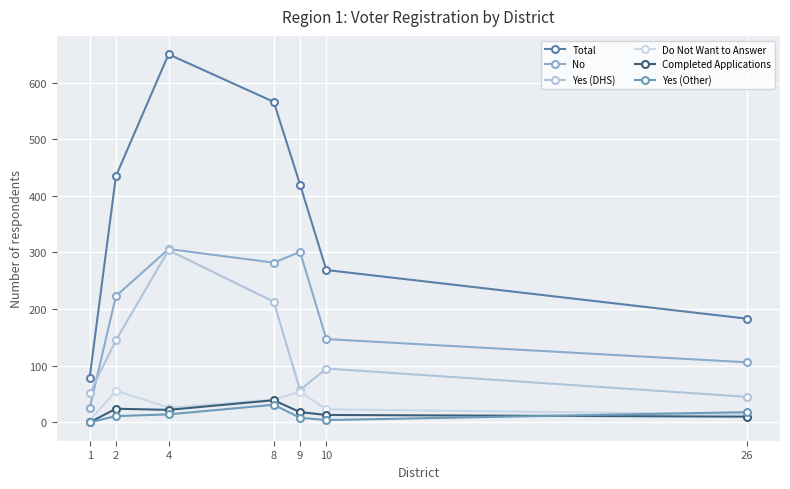

What is the value of the Yes (DHS) point at the 1st from the left?

51